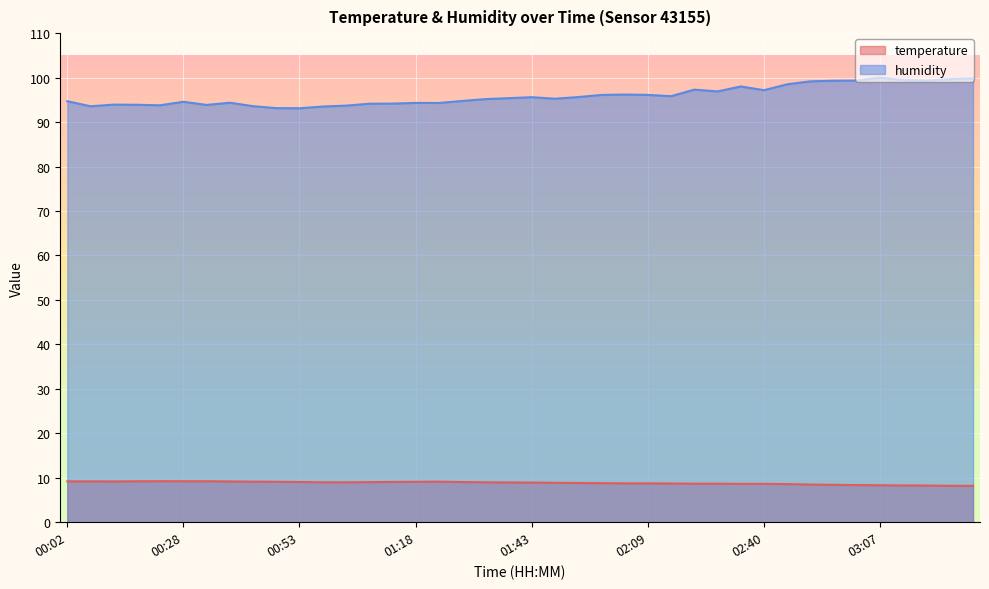

What is the sum of the humidity values at 02:14 and 01:28?

190.6